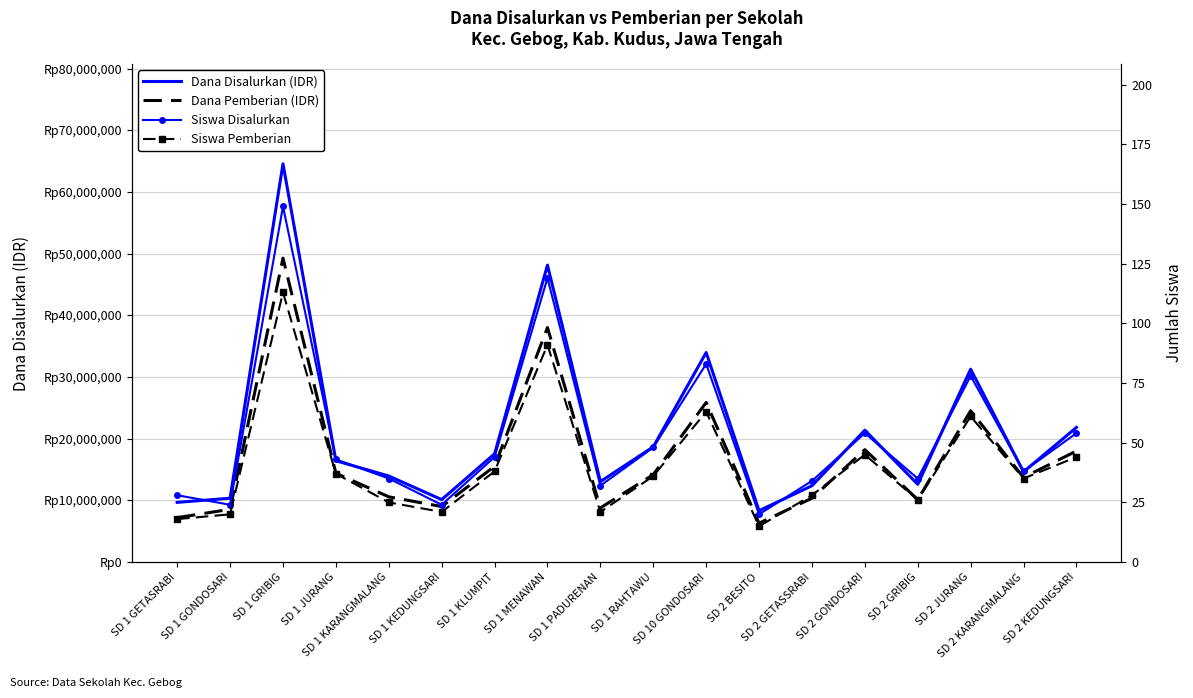

What are all the series names shown in the legend?

Dana Disalurkan (IDR), Dana Pemberian (IDR), Siswa Disalurkan, Siswa Pemberian